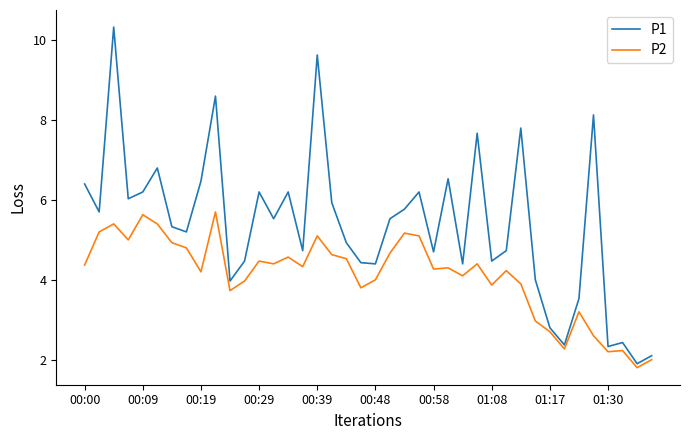

List the series in order of their overall mean, highest first.

P1, P2